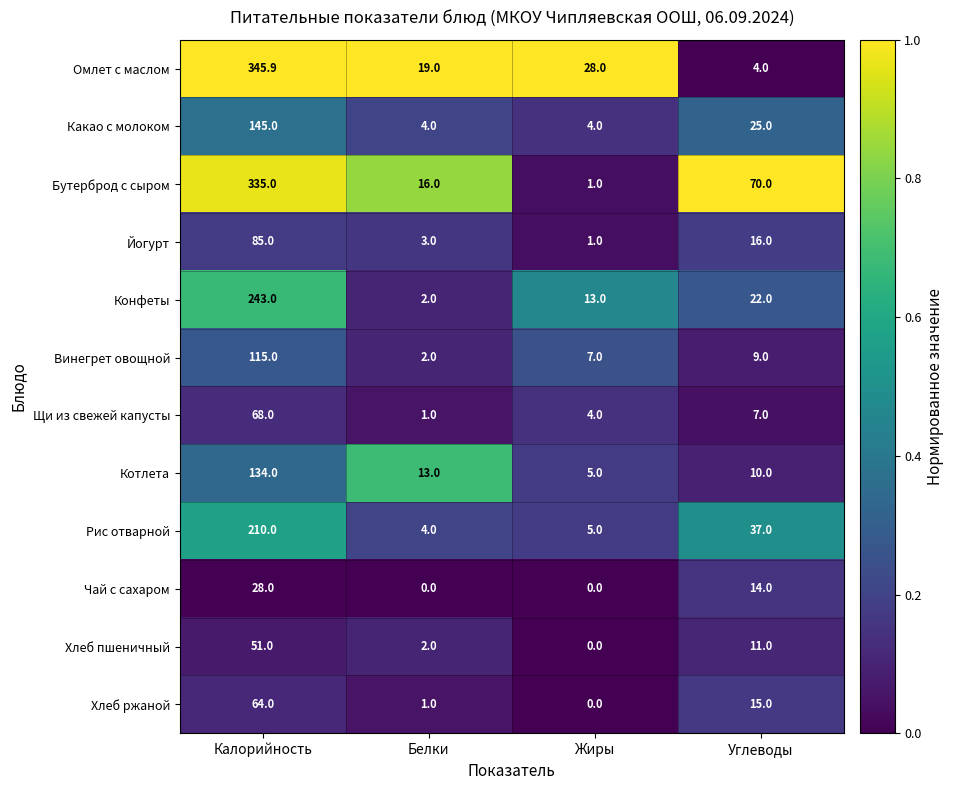

What is the difference between the highest and lowest values at Углеводы?

66.0